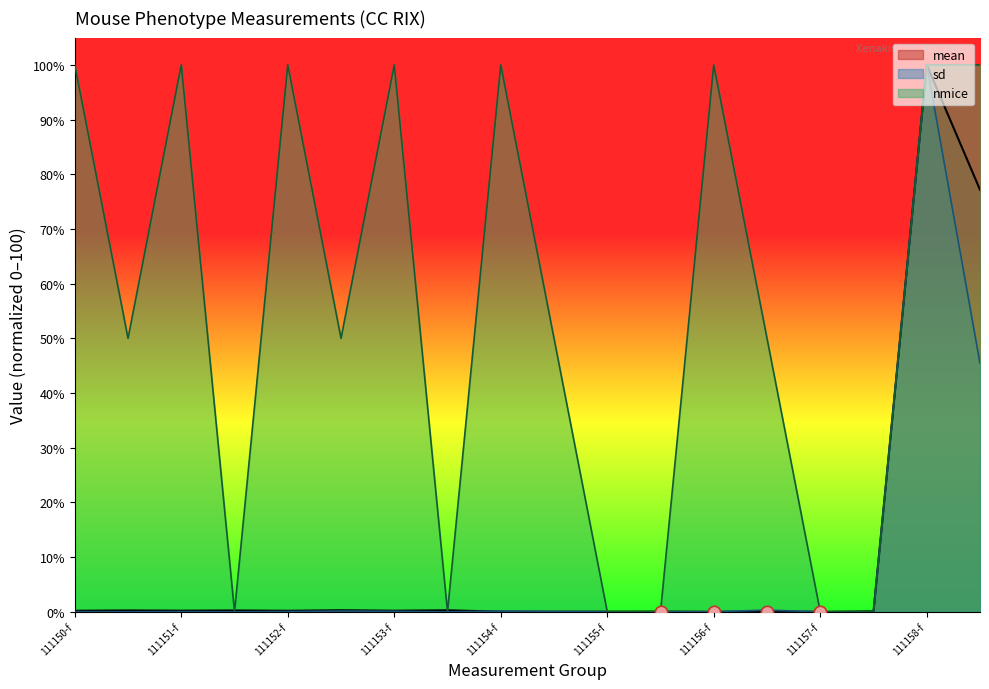

Is the value of sd at 111150-f greater than the value of nmice at 111153-f?

No